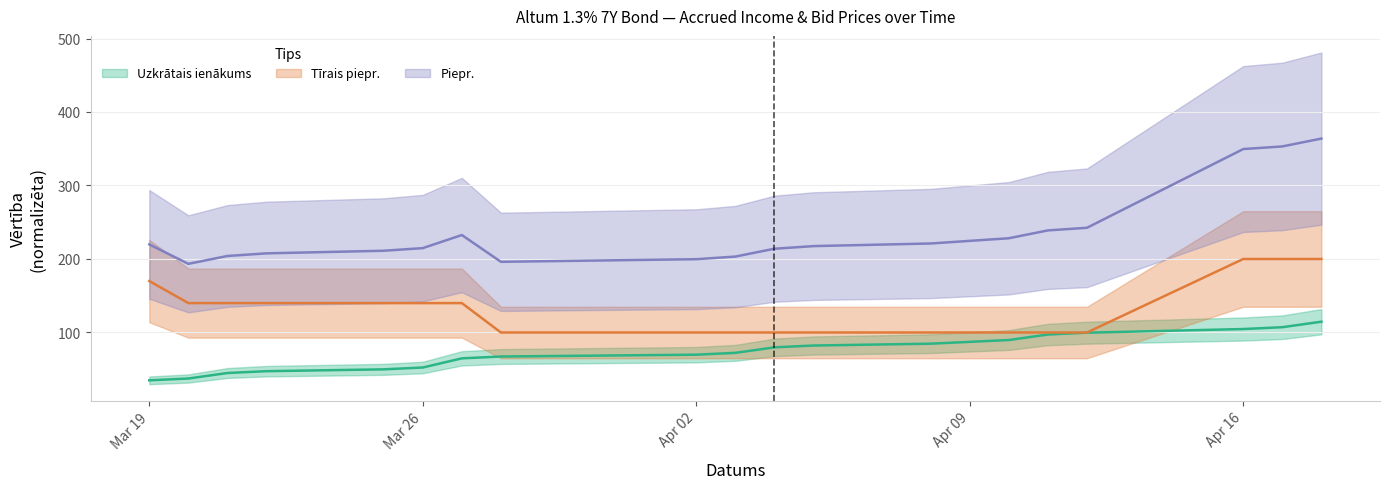

At which label does Tīrais piepr. reach its minimum?

2024-03-28